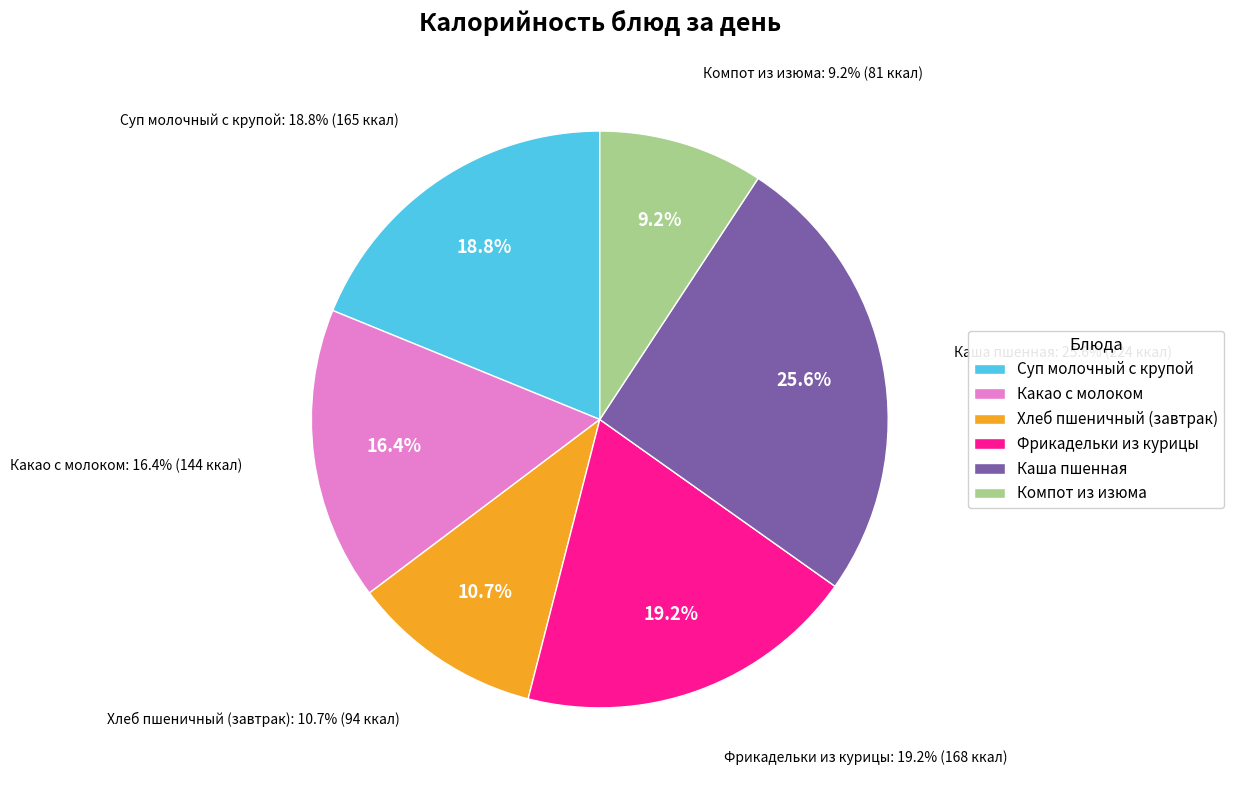

The Суп молочный с крупой slice represents 19% of the pie. True or false?

True